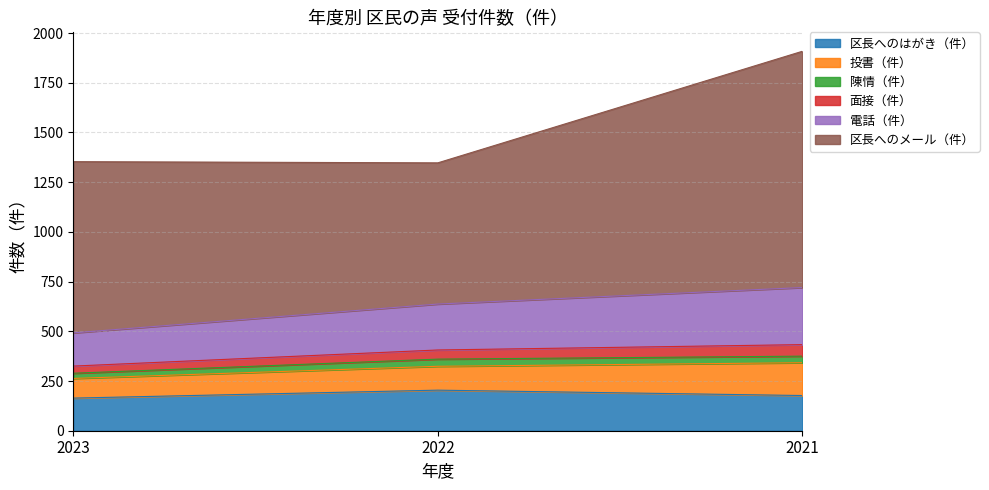

Reading left to right, what are all the values shown in this chart?

区長へのはがき（件）: 2023=164	2022=204	2021=177
投書（件）: 2023=99	2022=120	2021=165
陳情（件）: 2023=26	2022=36	2021=33
面接（件）: 2023=36	2022=46	2021=58
電話（件）: 2023=167	2022=231	2021=287
区長へのメール（件）: 2023=861	2022=710	2021=1188